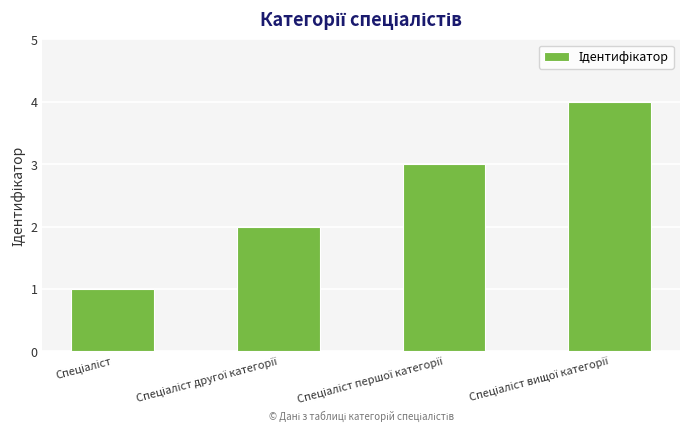

What is the maximum value shown in the chart?

4